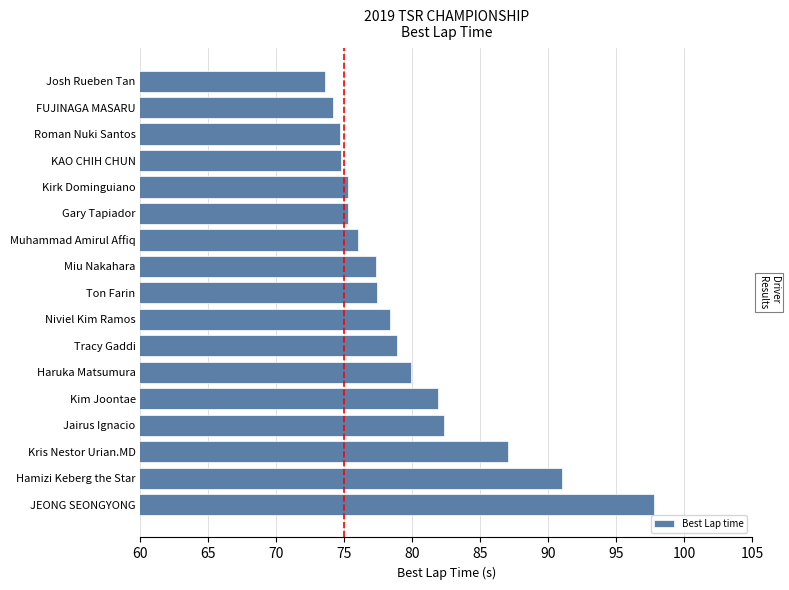

What is the greatest value displayed?

97.8